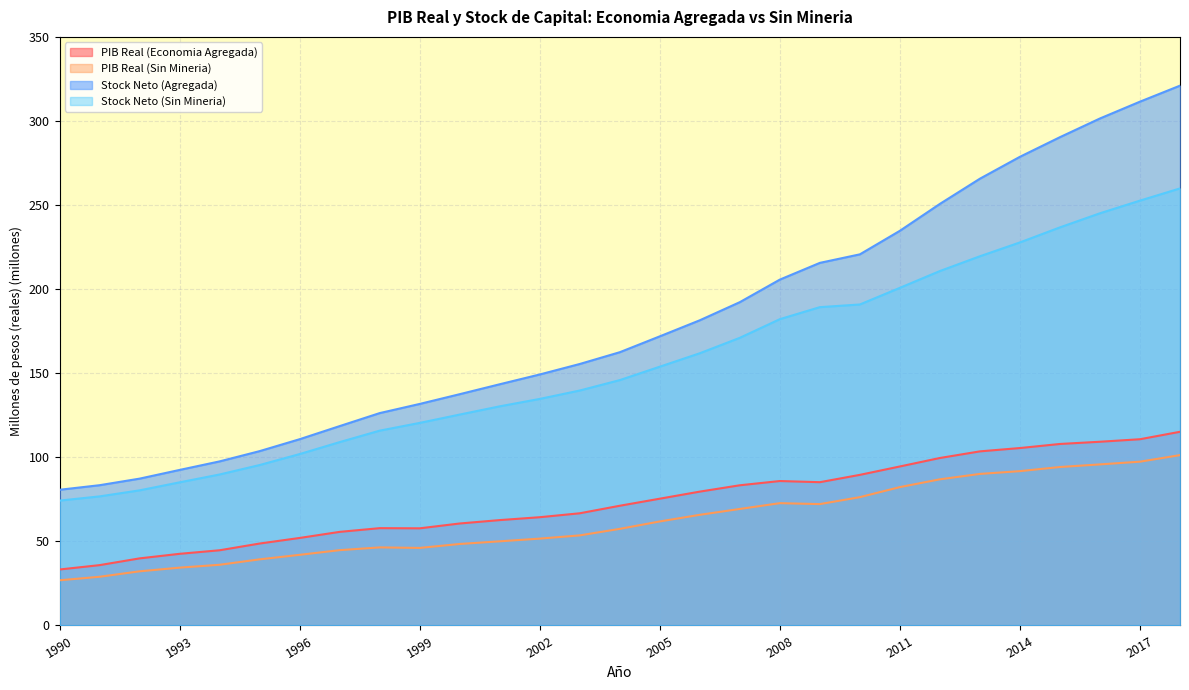

What is the value of the Stock Neto (Sin Mineria) point at the 18th from the left?

171.1